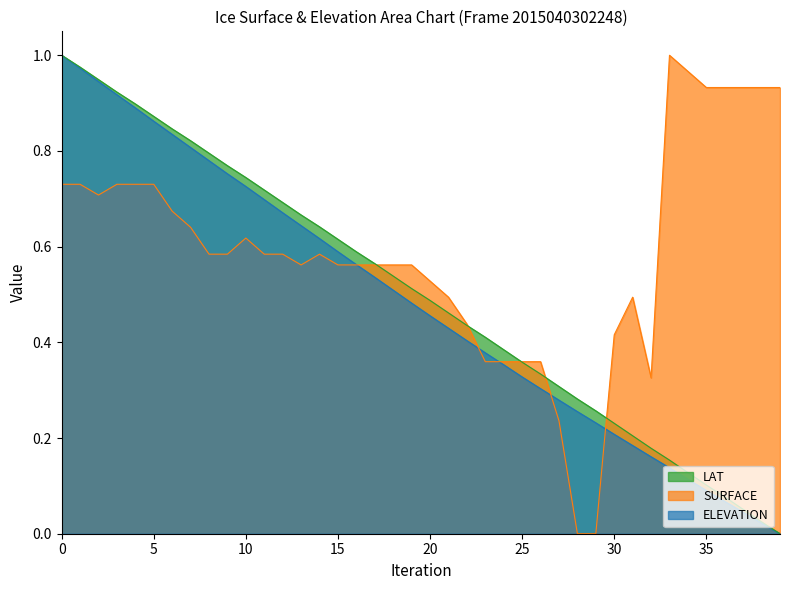

Which has a higher value, 38 or 12?

12